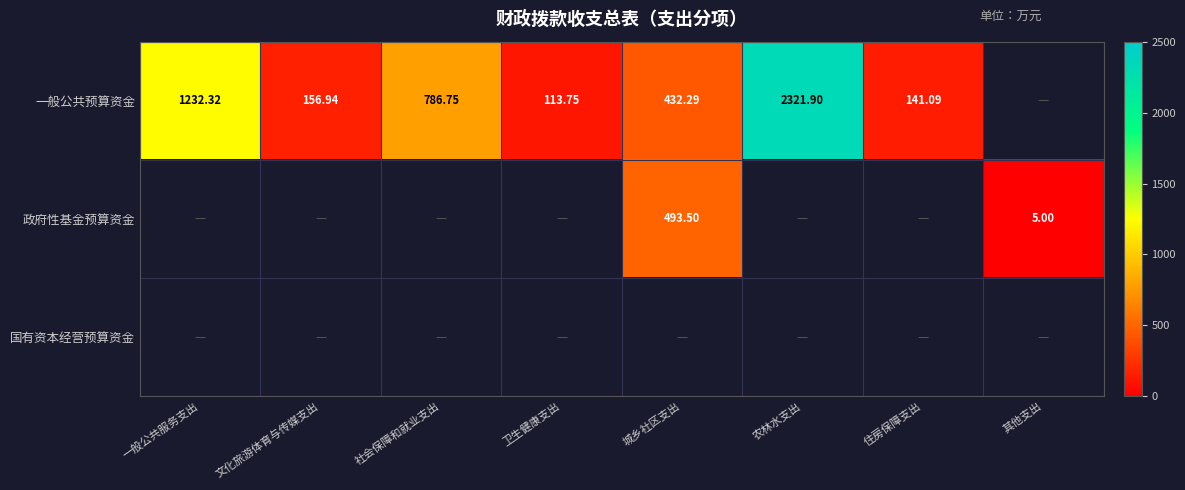

At how many categories does at least one series exceed 1622?

1